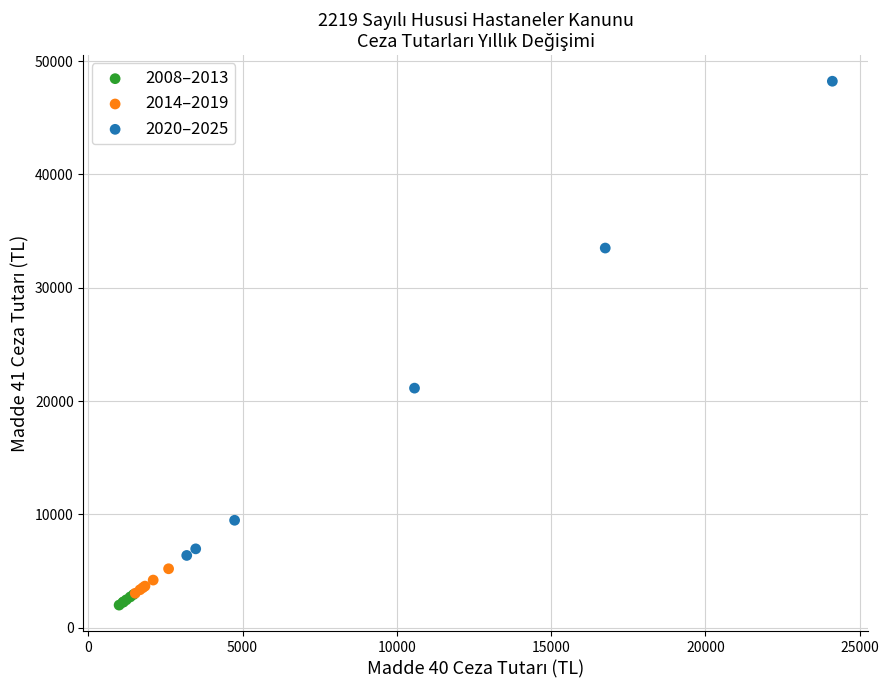

What are all the series names shown in the legend?

2008–2013, 2014–2019, 2020–2025